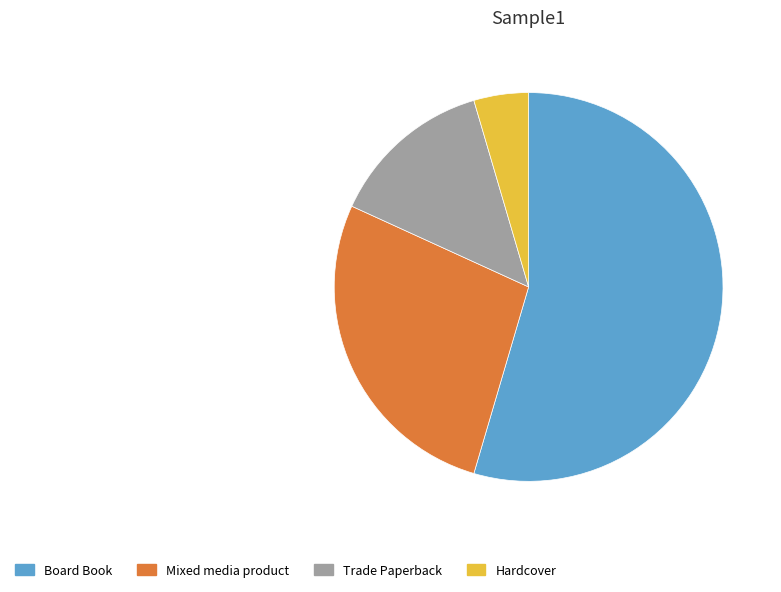

Is there a majority slice in this chart?

Yes